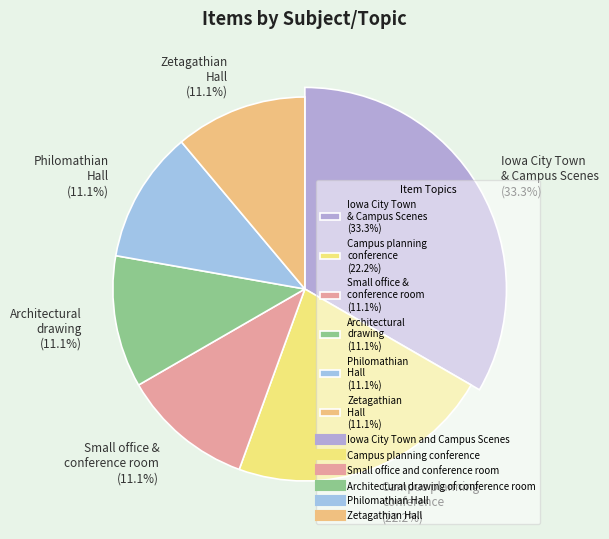

What percentage do Zetagathian Hall and Small office and conference room together represent?

22.2%